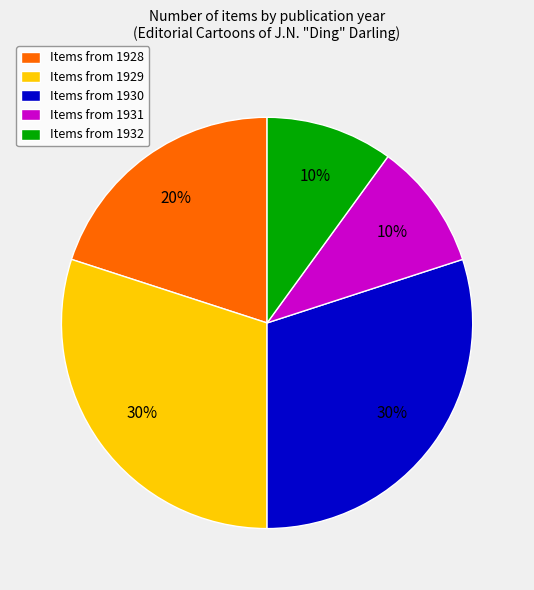

To the nearest percent, what percentage of the pie is Items from 1928?

20%